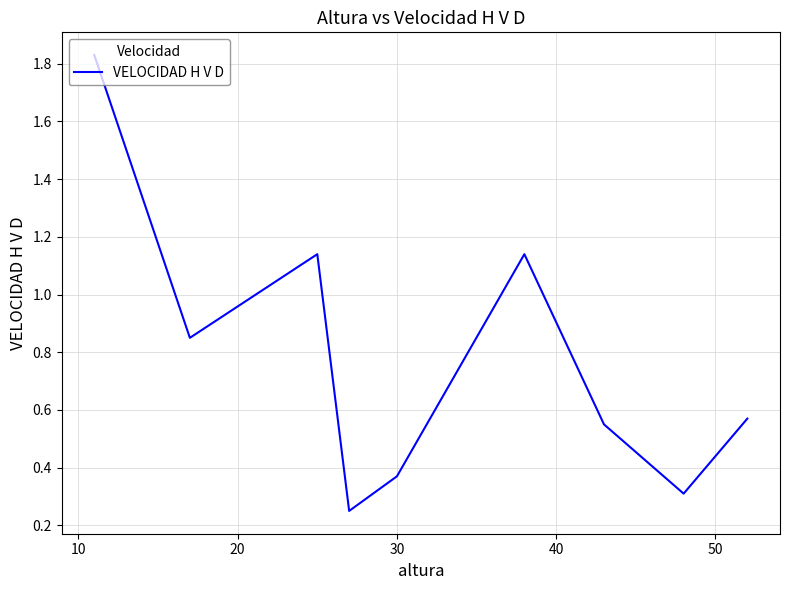

What is the difference between the maximum and minimum values?

1.6